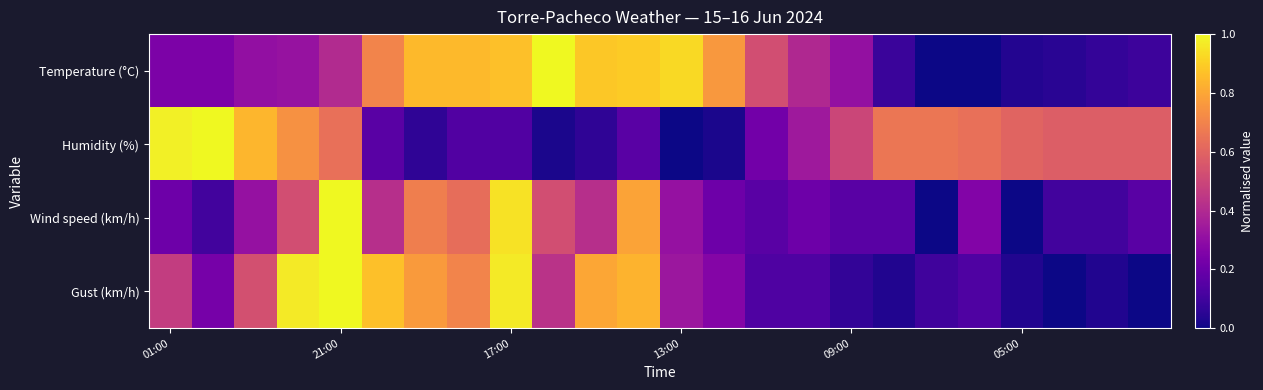

At how many categories does at least one series exceed 0?

24